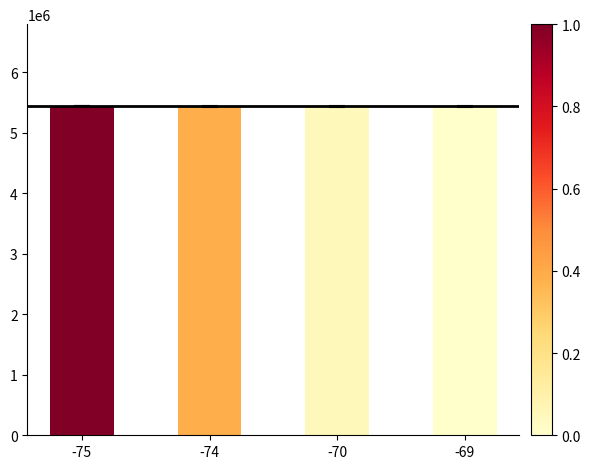

How many values are below 5433465?

2